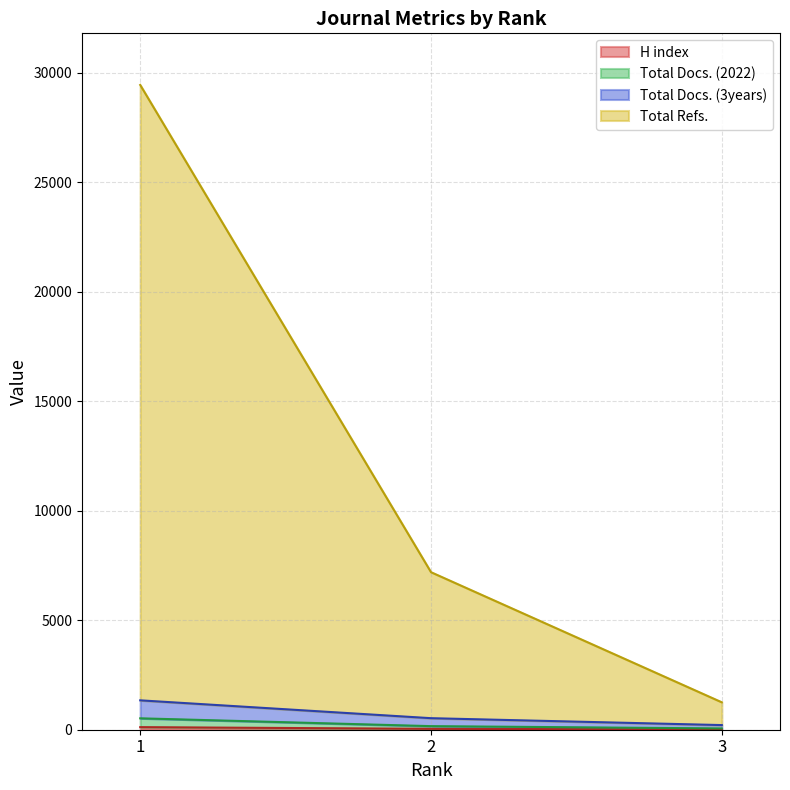

How many series are shown in this chart?

4